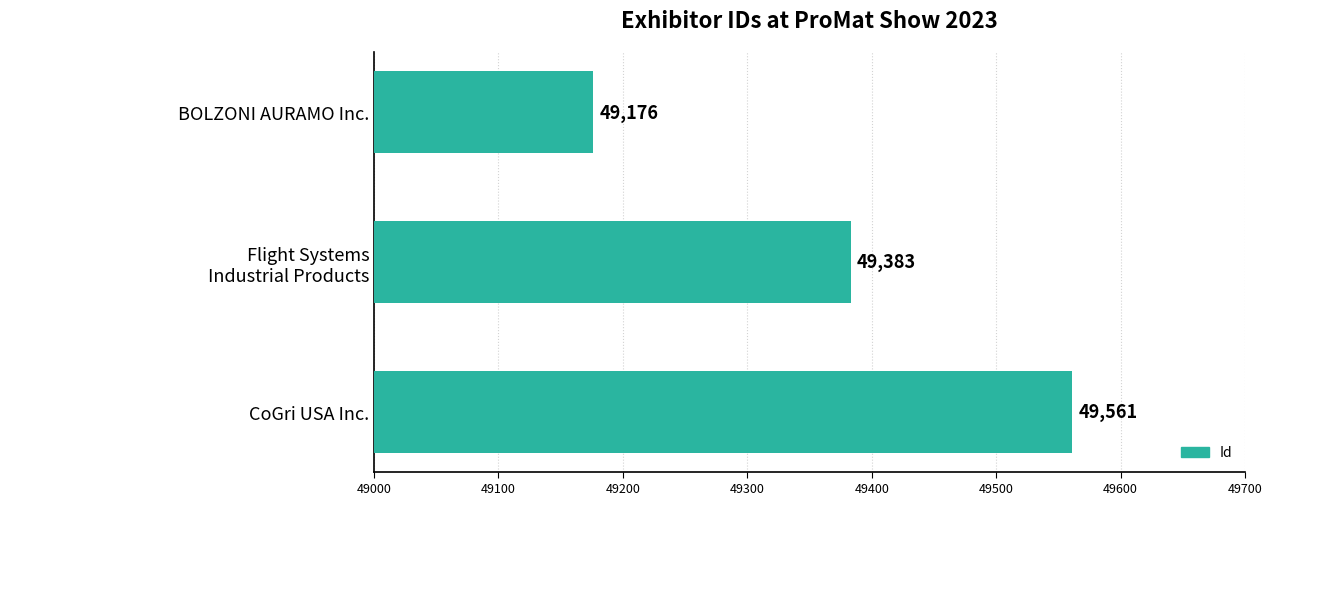

The value at BOLZONI AURAMO Inc. is 22805. True or false?

False